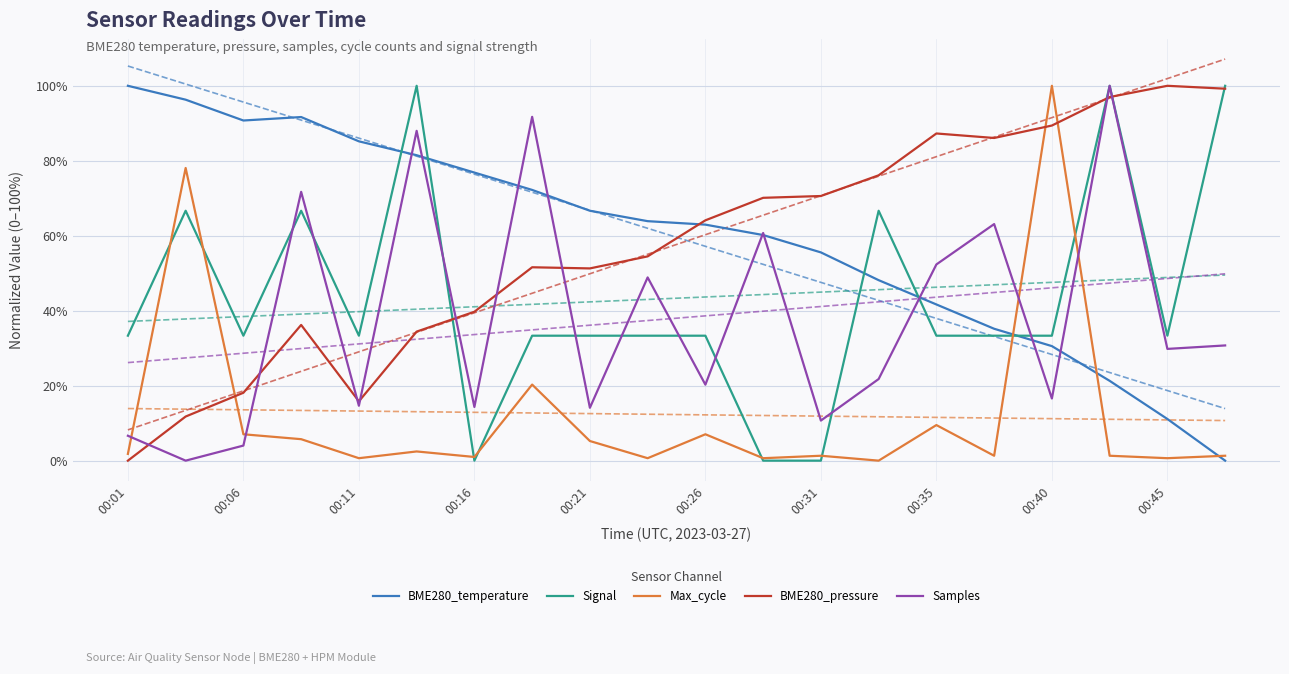

How many series are shown in this chart?

5